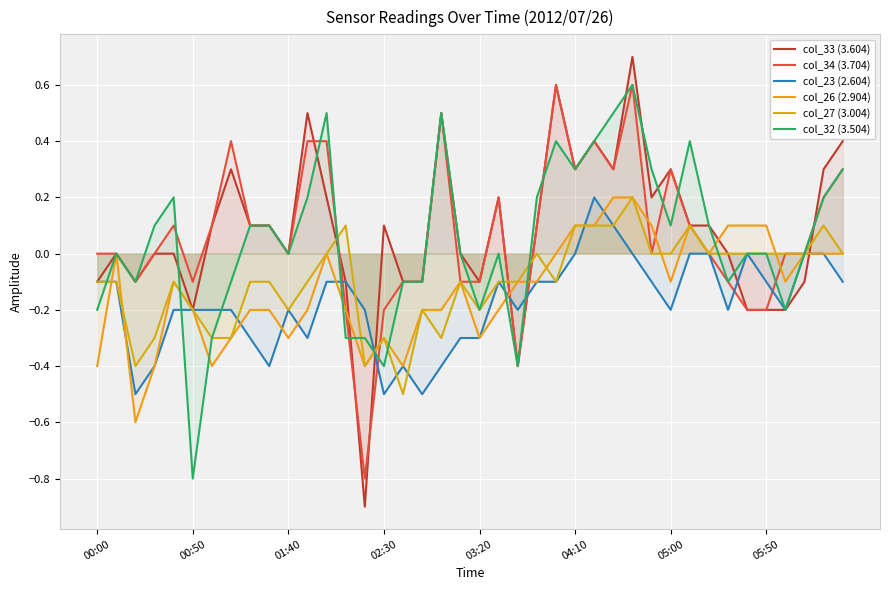

True or false: col_26 (2.904) has more than 1 points higher than both neighbors.

True